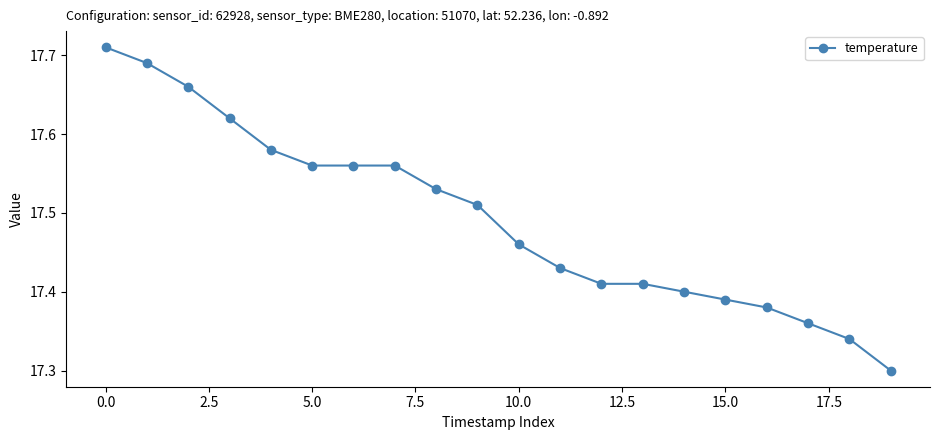

Count the values in the range 17 to 18.

20